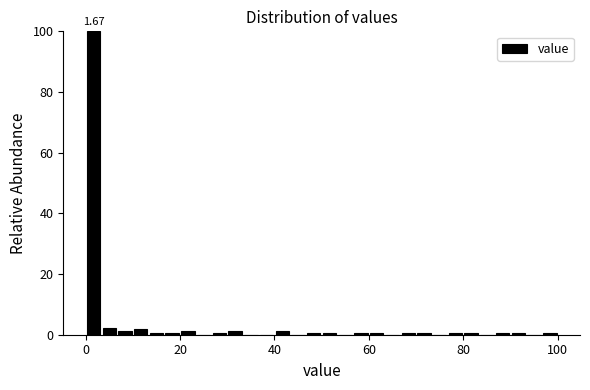

Read against the x-axis, roughly where is the centre of the tallest bar?

2